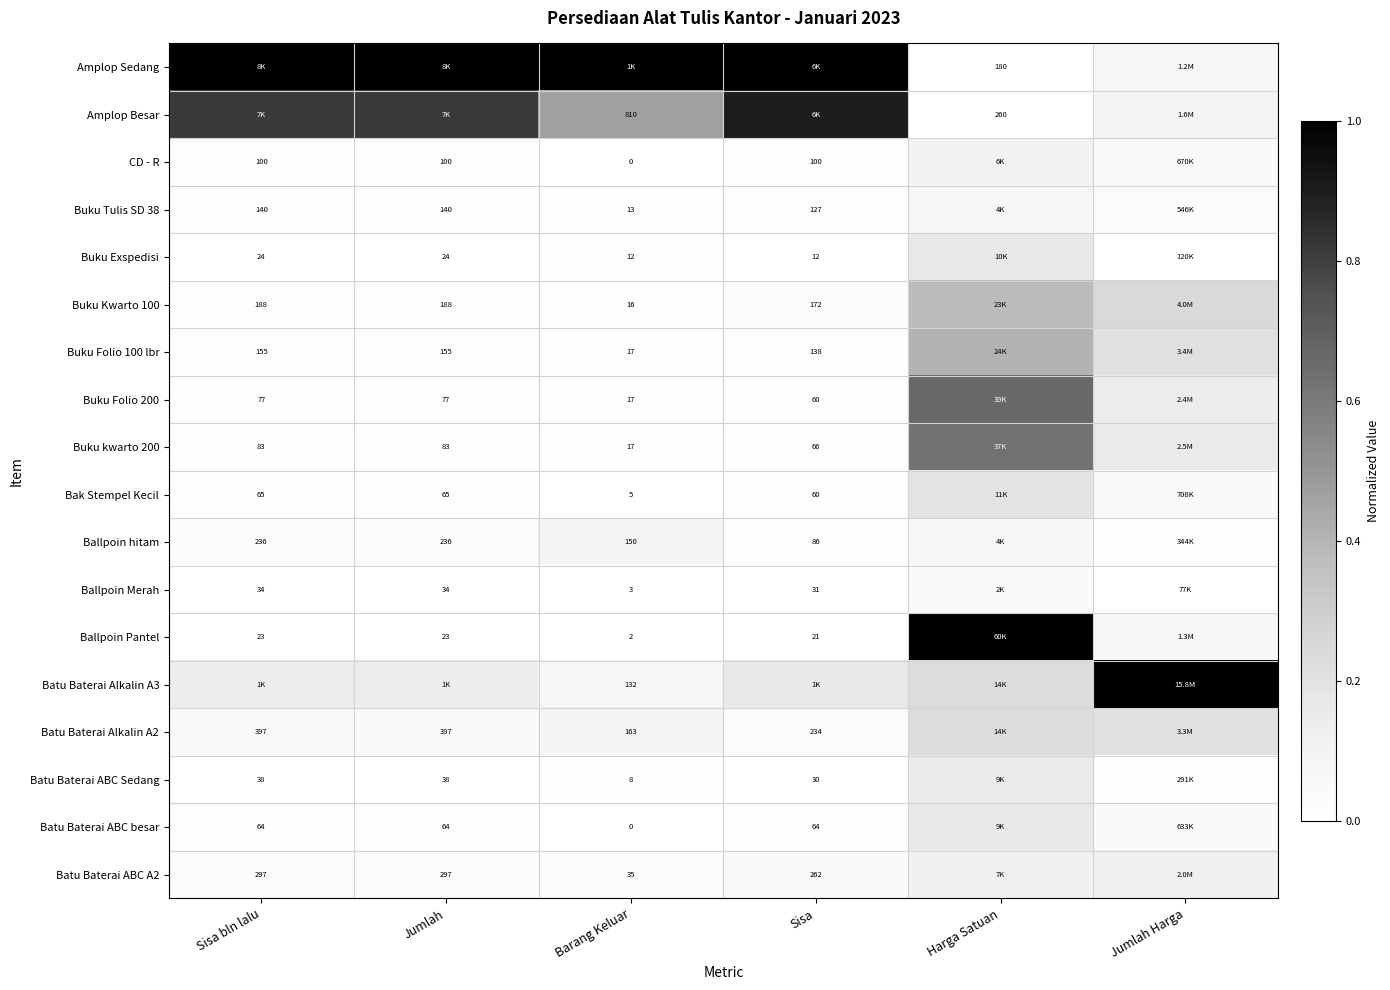

Is the value of Buku Kwarto 100 at Sisa greater than the value of Ballpoin Pantel at Jumlah?

Yes